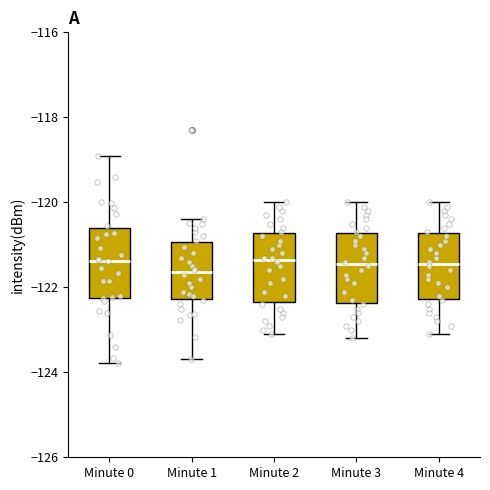

Where is the lower edge of the box for Minute 2 on the y-axis? The values are not printed on the chart, so give them approximately, as read against the axis.

-122.4